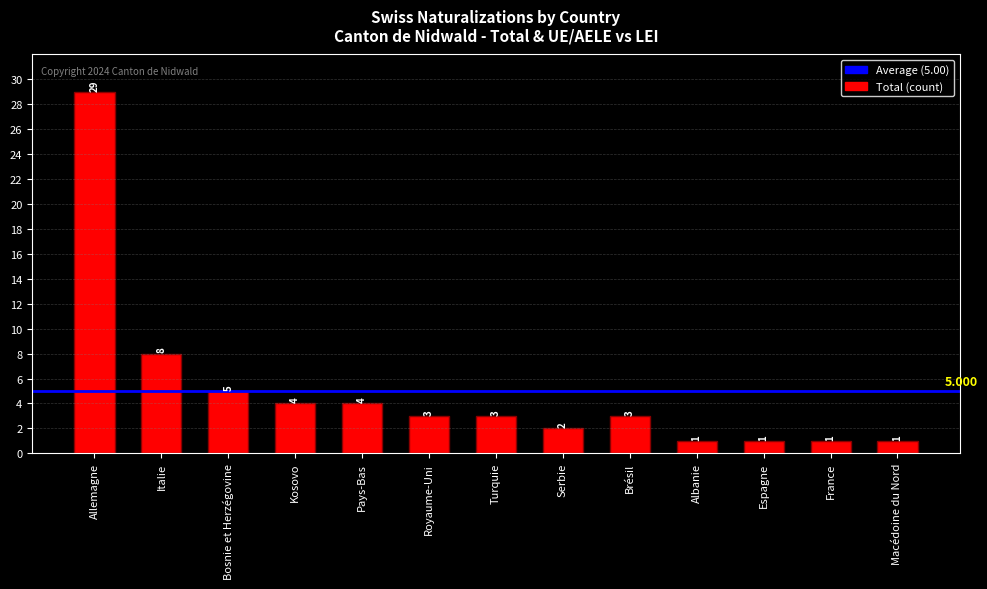

What is the label of the 3rd bar from the right?

Espagne